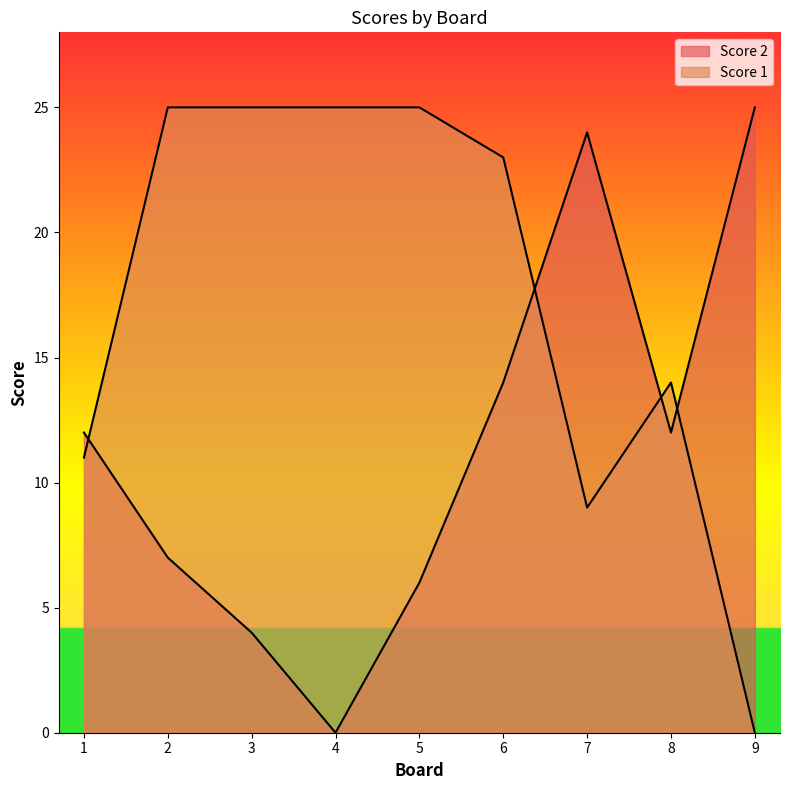

At which category is the sum across all series the highest?

6